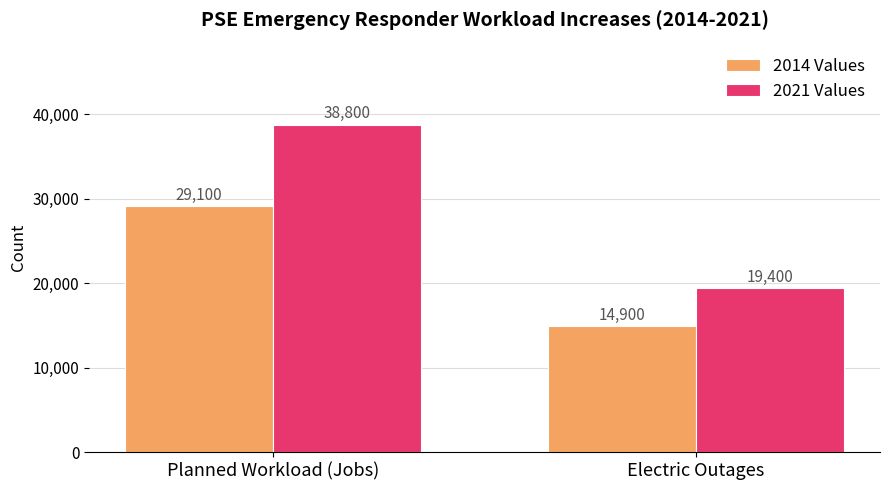

How many values in the 2021 Values series are below 38800?

1